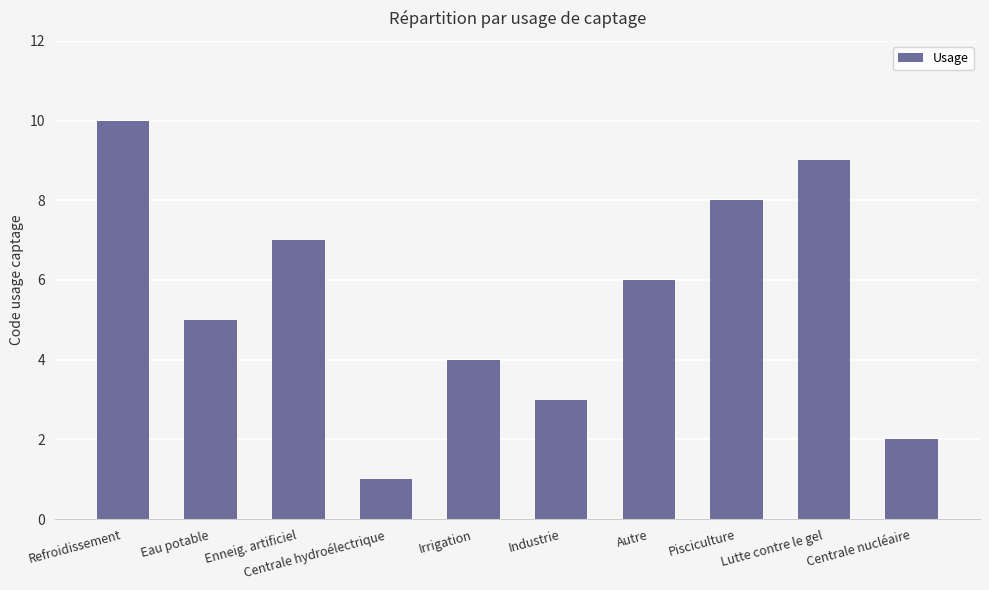

Where does the data first go above 6?

Refroidissement